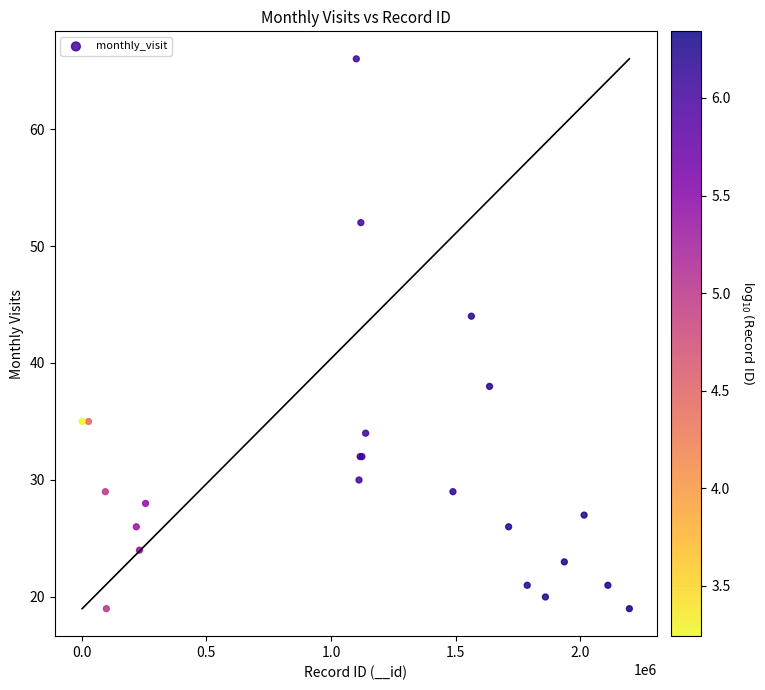

What Y value in the scatter plot is closest to 42?

44